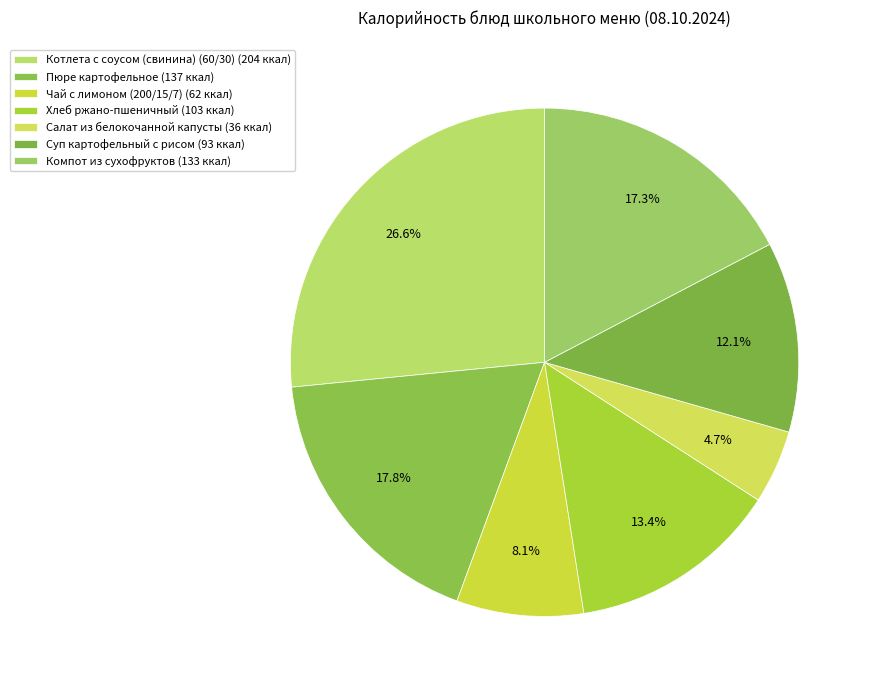

Does any single category account for the majority?

No